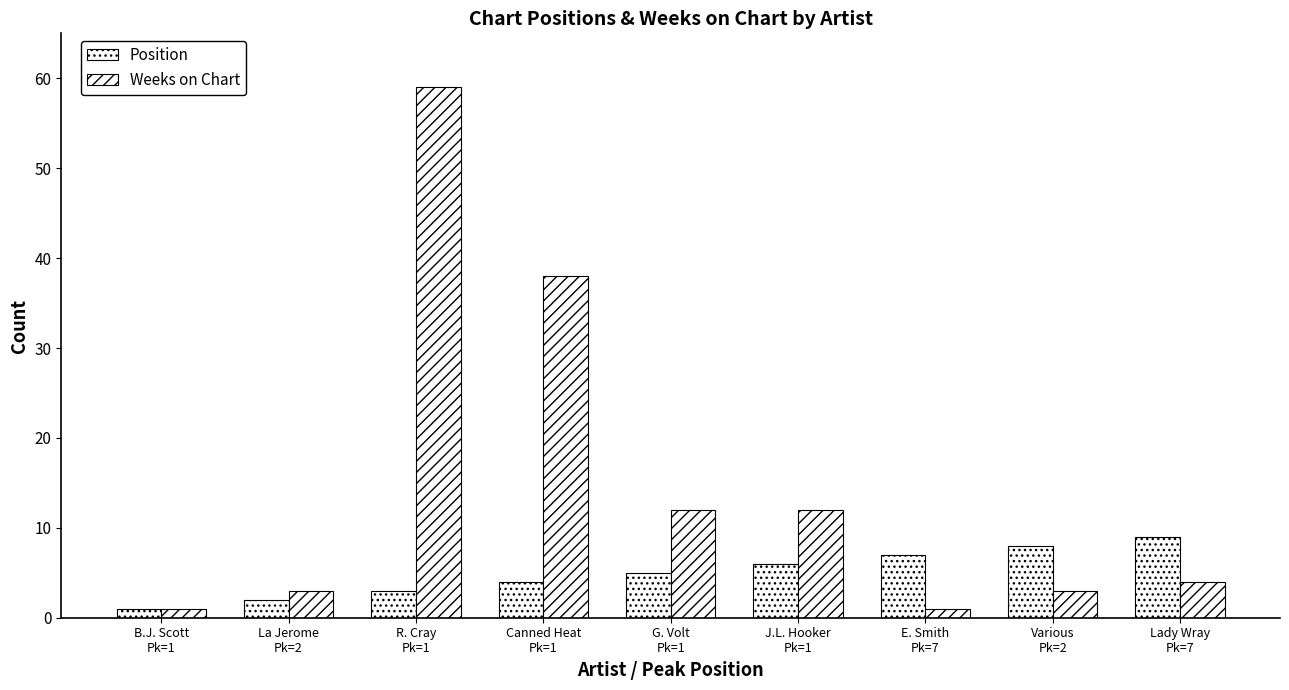

The value of Position at Lady Wray
Pk=7 is 9. True or false?

True